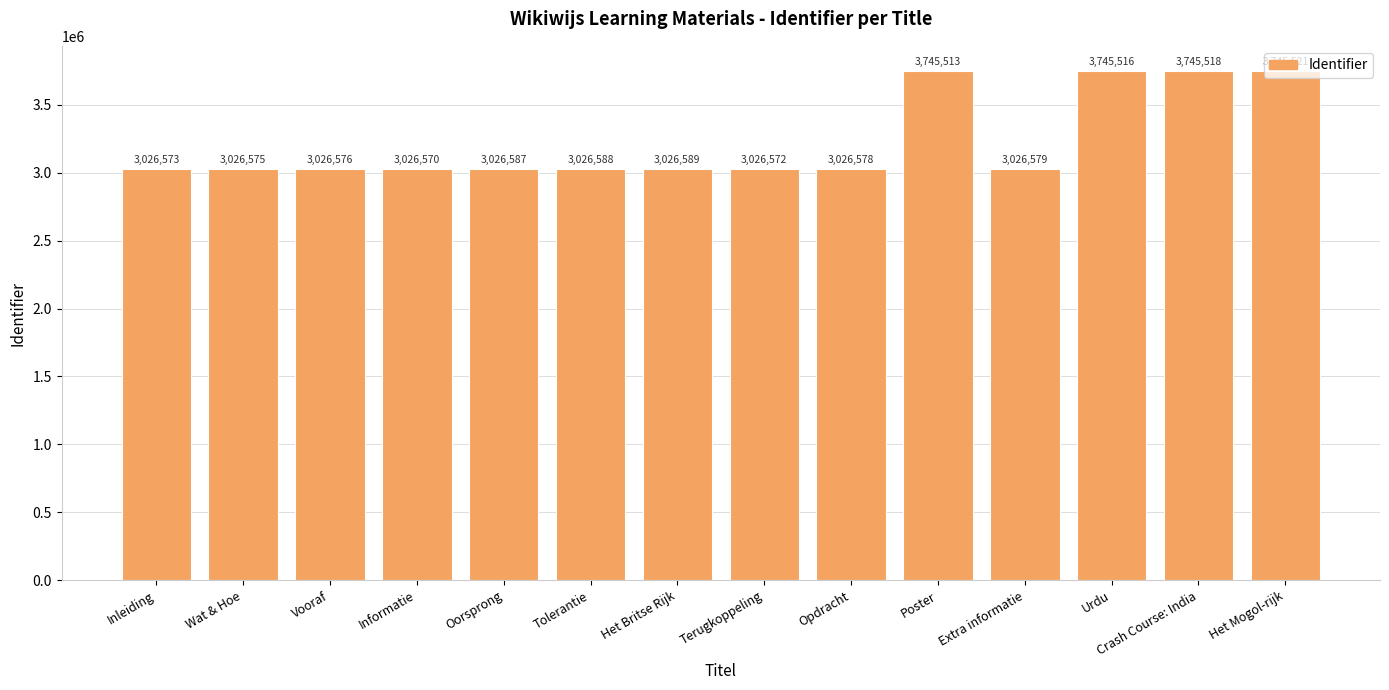

Does the chart contain stacked bars?

No